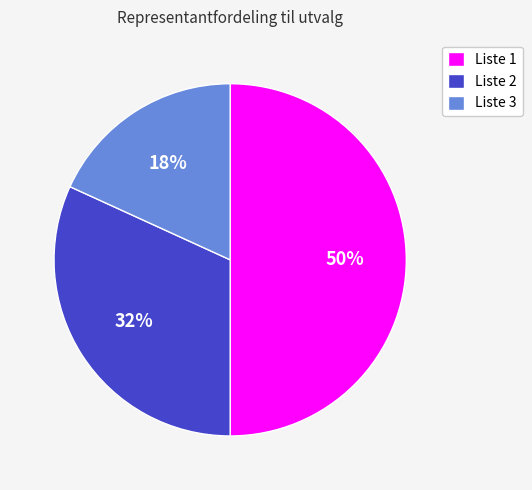

Count the number of slices in the pie.

3